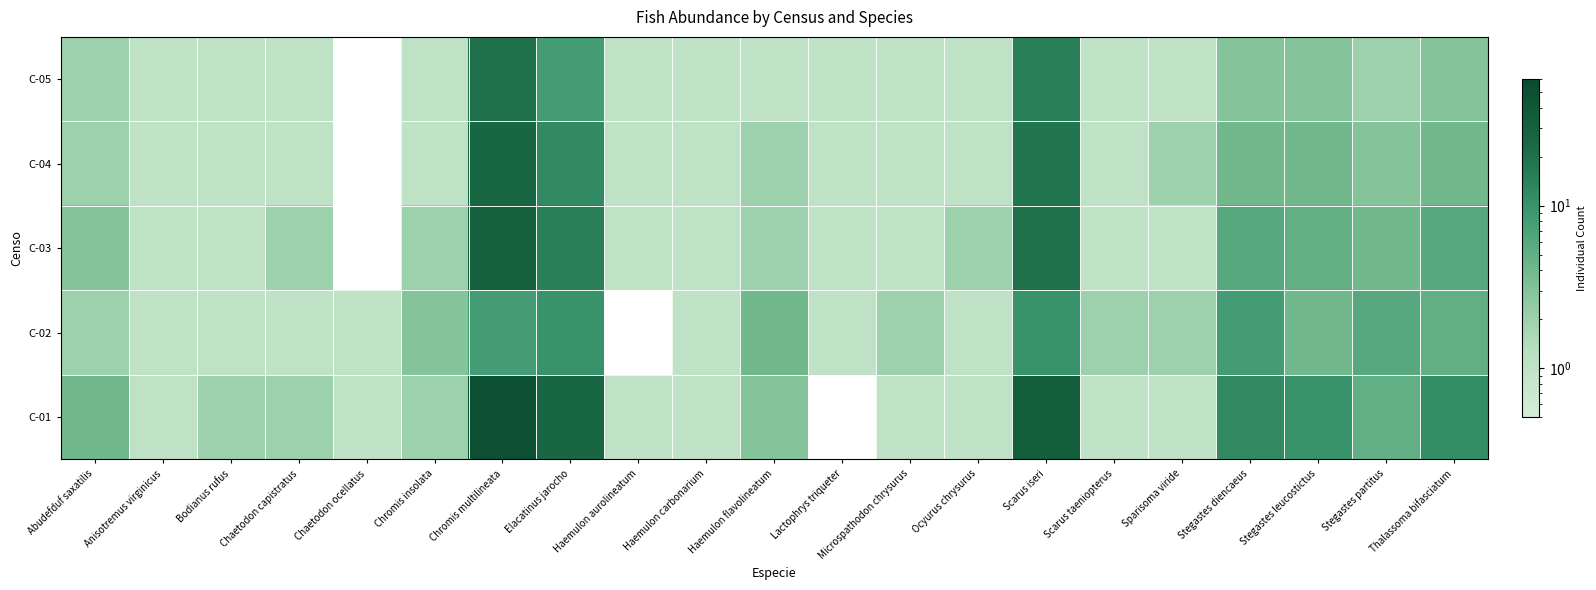

Which has a higher value, Chaetodon capistratus or Chromis insolata?

Chaetodon capistratus